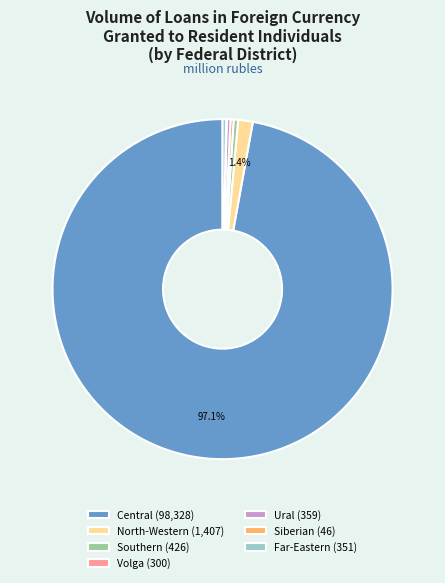

Which slice is the largest?

Central (98,328)